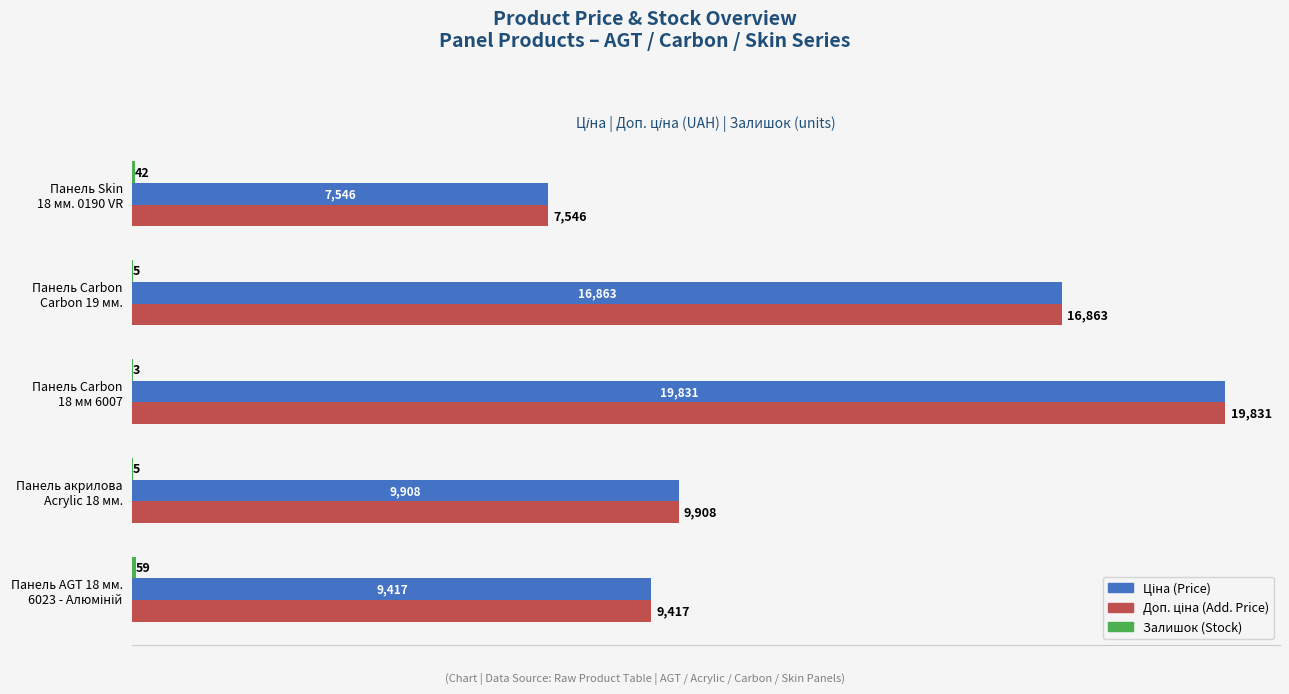

How many series are shown in this chart?

3